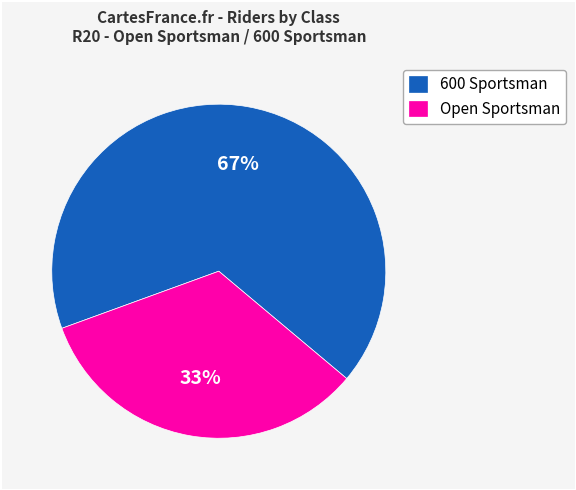

To the nearest percent, what is the average slice percentage?

50%